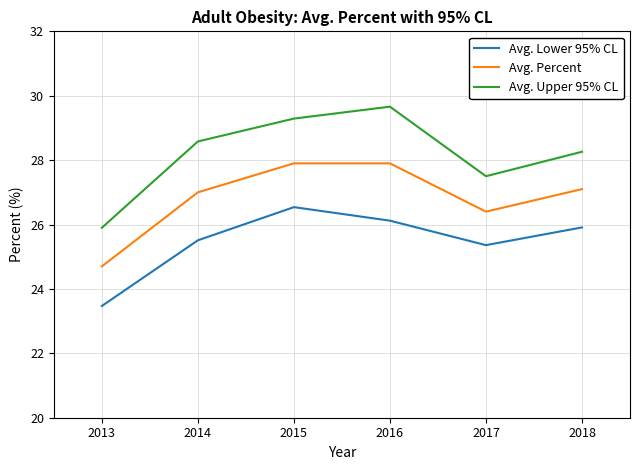

True or false: Avg. Percent and Avg. Lower 95% CL cross at least once.

False